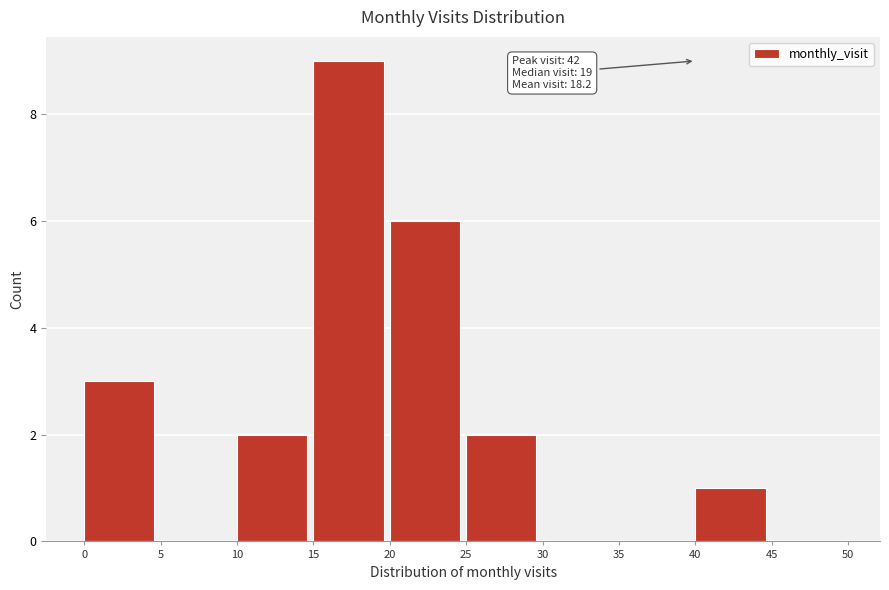

Over which range of the x-axis is the bar tallest?

15 to 20